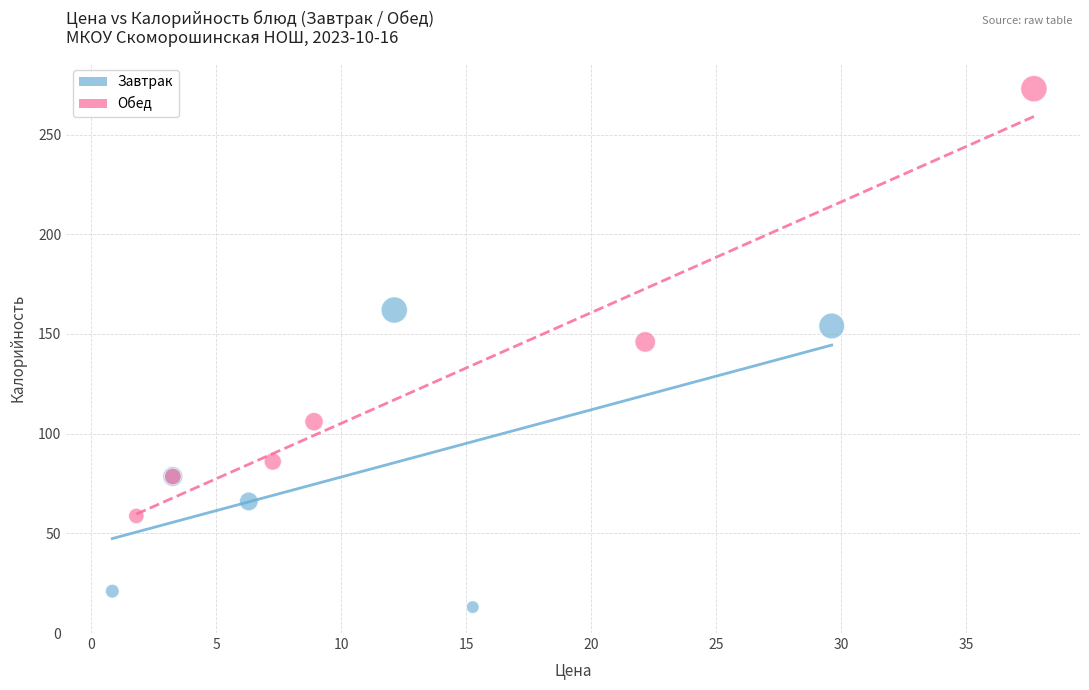

Which series reaches the minimum Y coordinate?

Завтрак